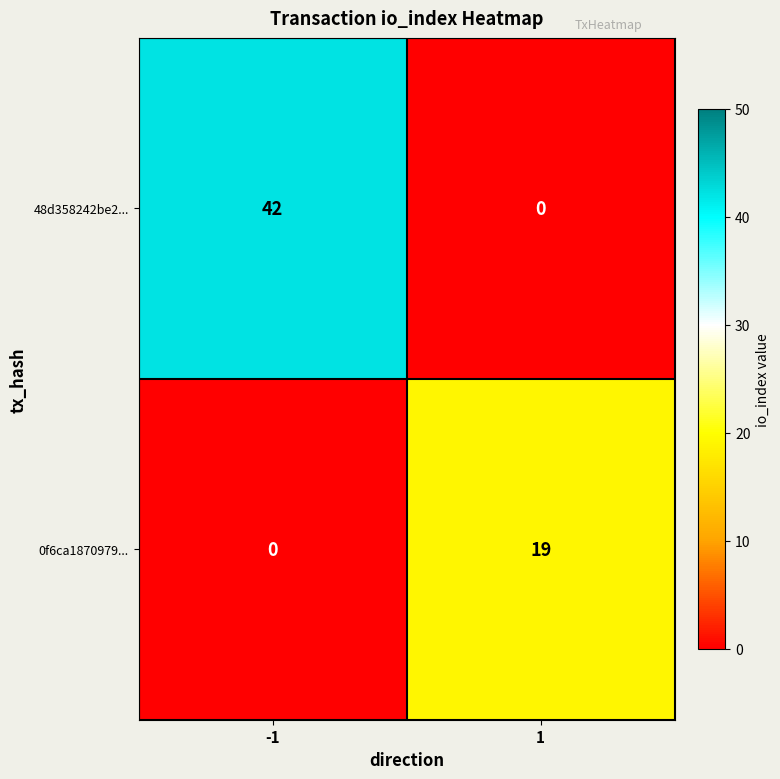

Reading left to right, extract all data points from this chart.

48d358242be2...: 42	0
0f6ca1870979...: 0	19